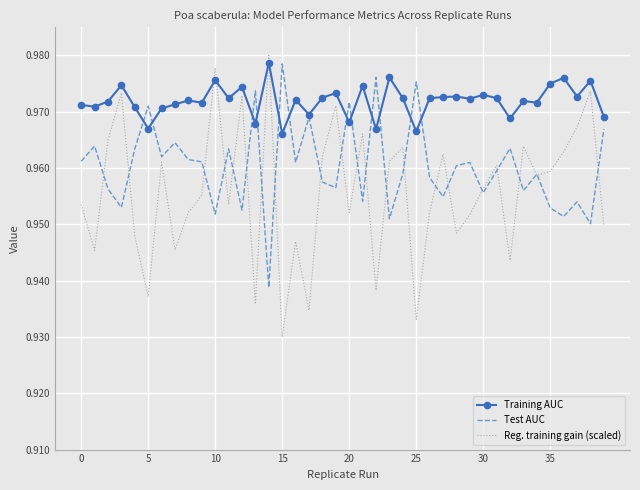

List the series in order of their overall mean, lowest first.

Reg. training gain (scaled), Test AUC, Training AUC